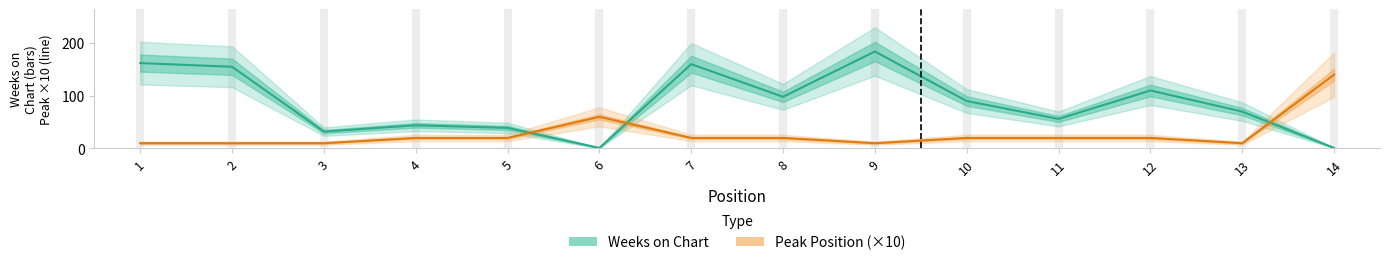

How many categories are shown in the chart?

14